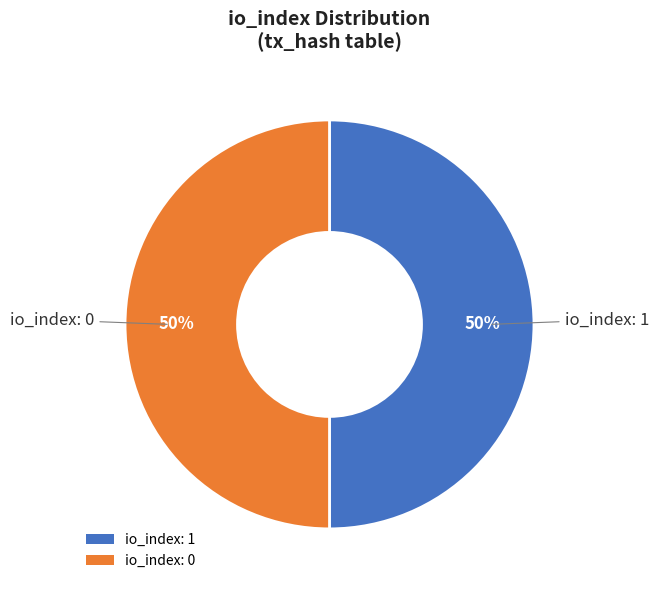

What percentage is the io_index: 0 slice, to the nearest percent?

50%